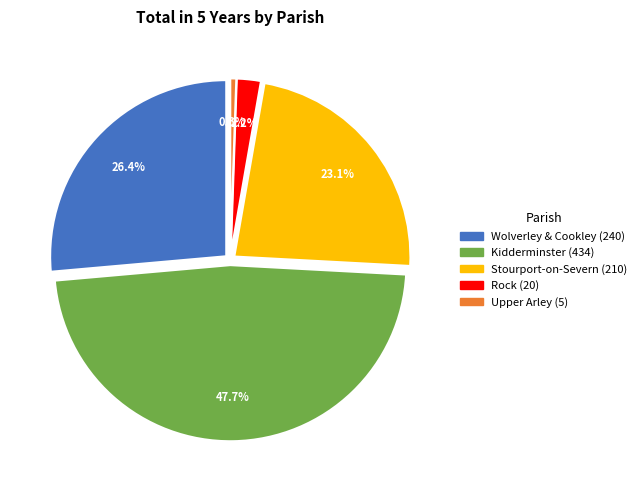

To the nearest percent, what portion does Upper Arley represent?

1%